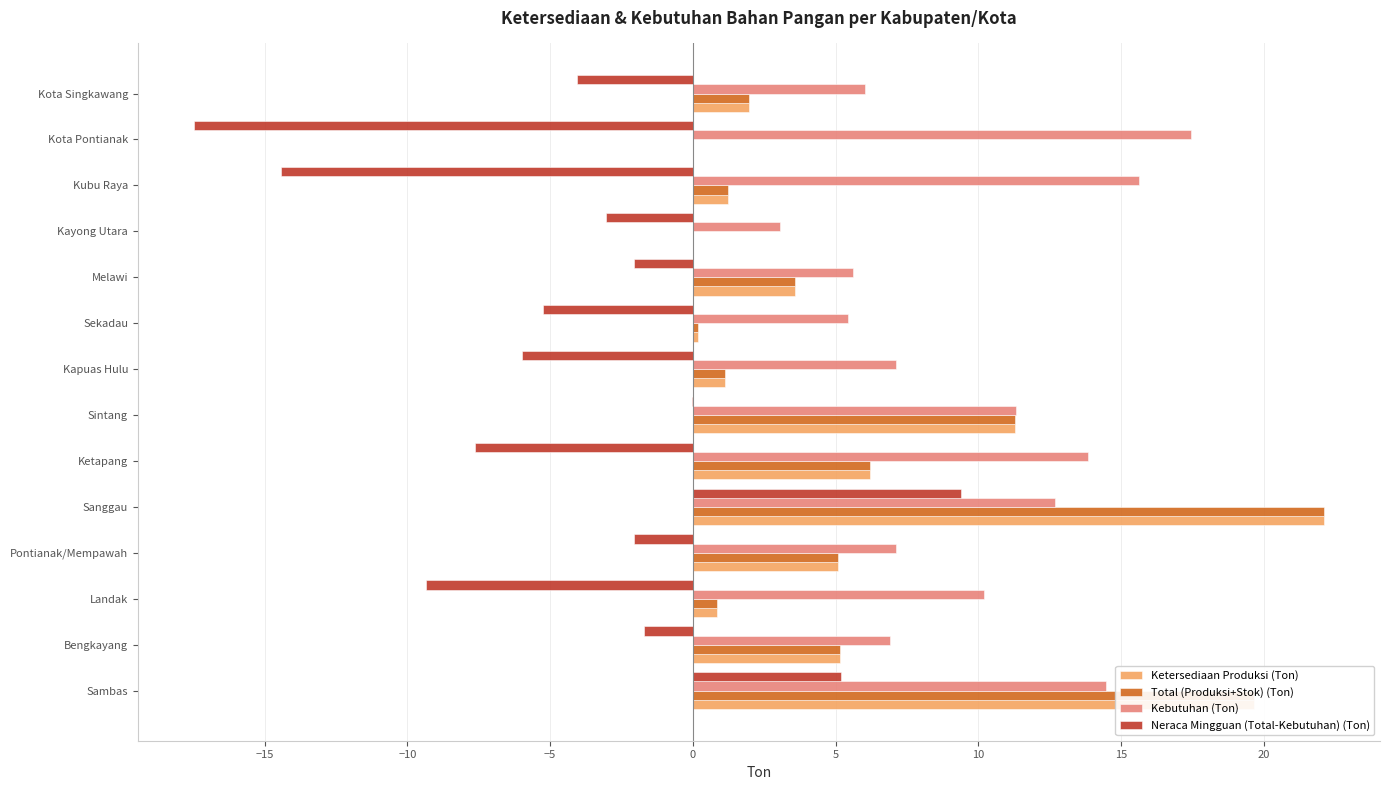

How many data points in Kebutuhan (Ton) are above 10?

7